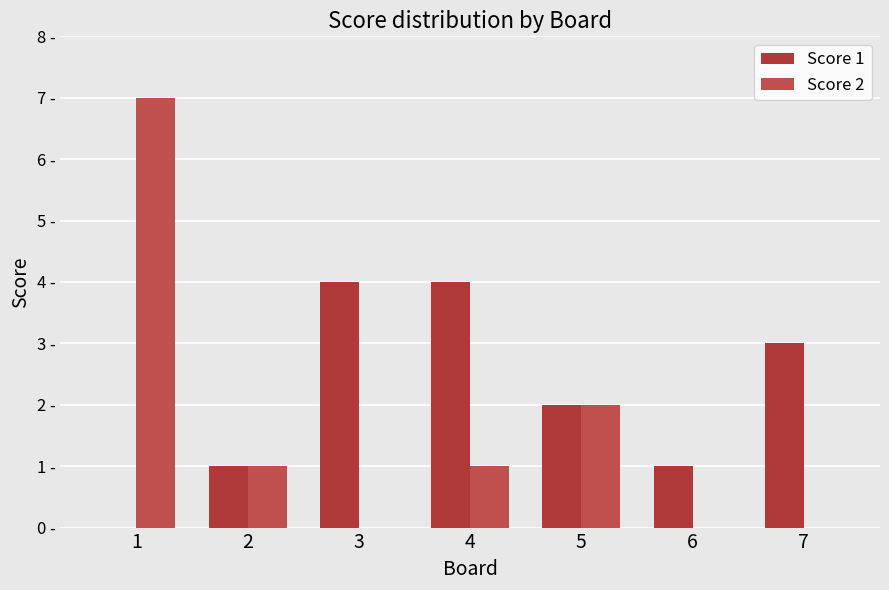

Where is Score 1 nearest to the value 2?

5